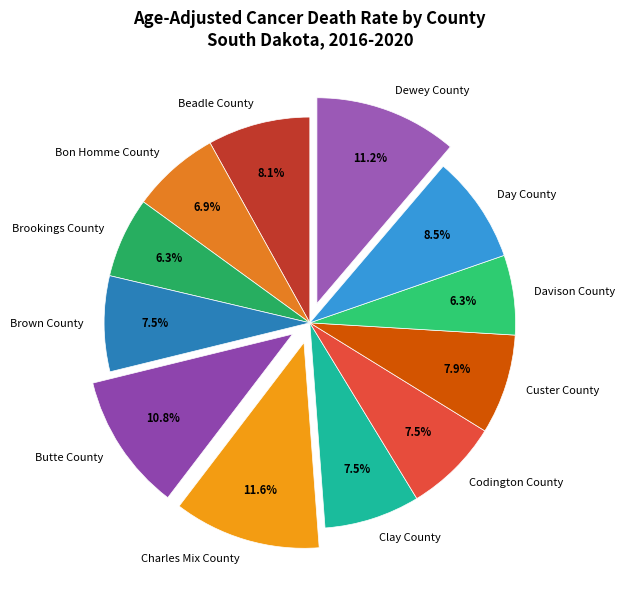

Does any single category account for the majority?

No